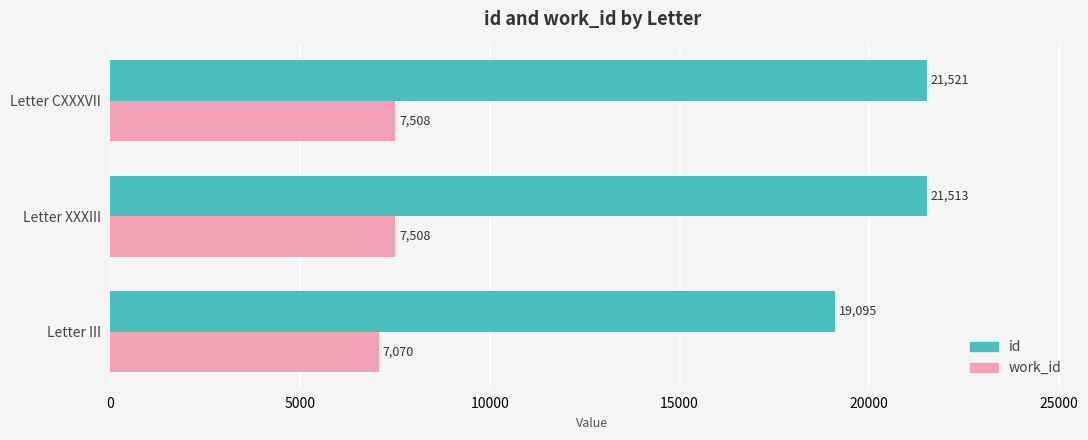

What is the maximum value for work_id?

7508